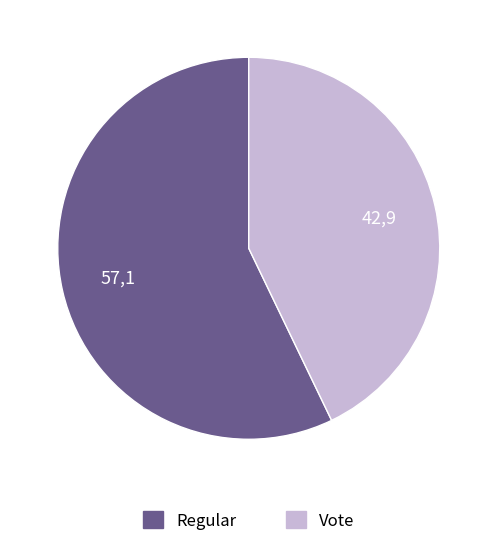

Which category has the smallest portion of the pie?

Vote